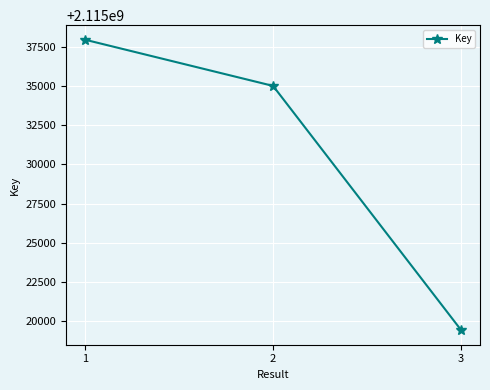

How many lines are shown in the chart?

1